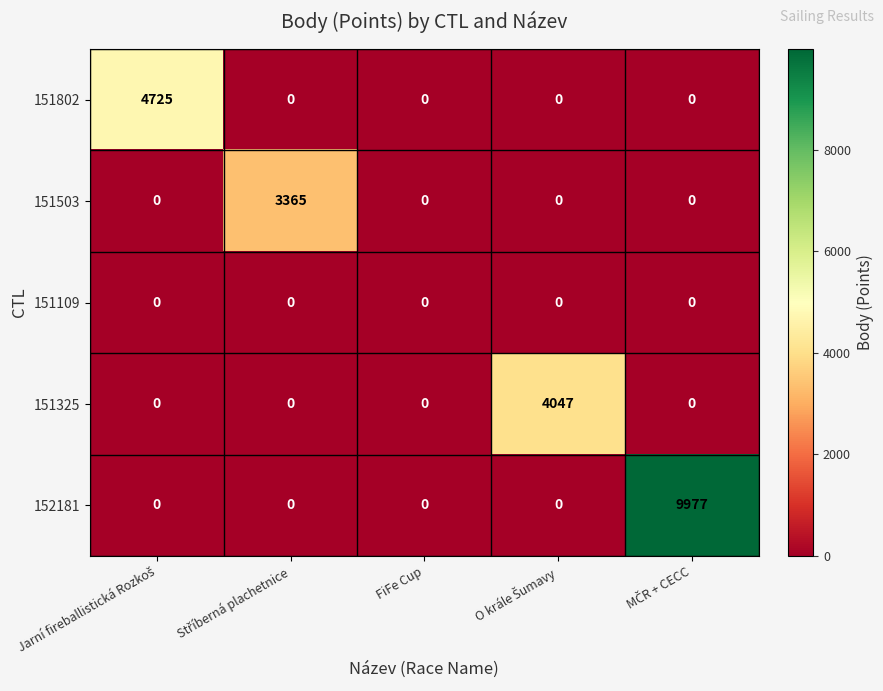

Which series has the largest total across all categories?

152181